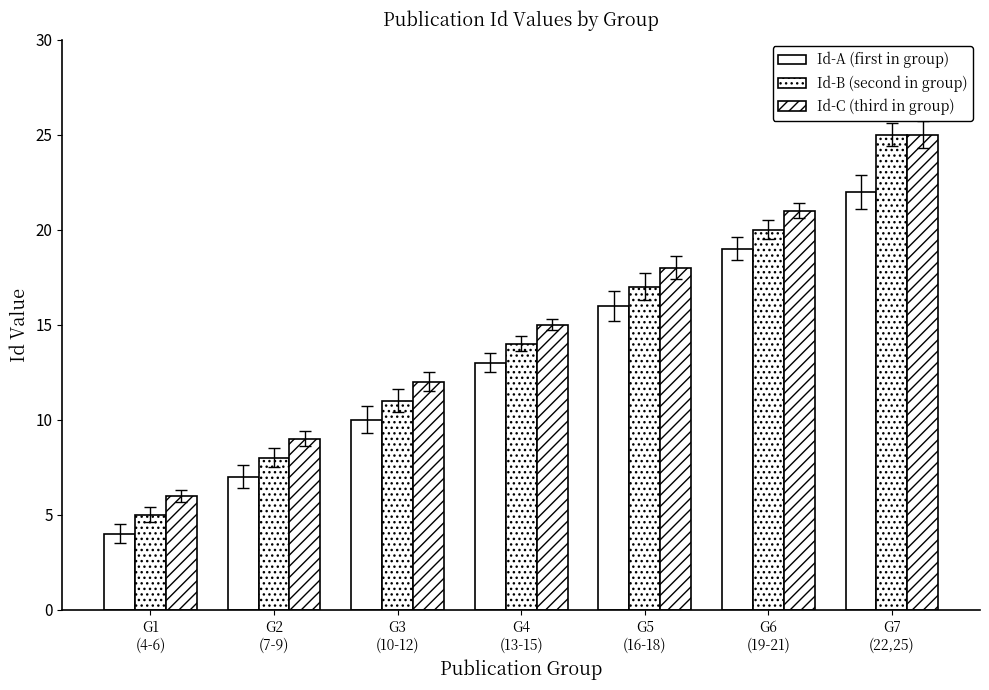

Are the bars horizontal?

No